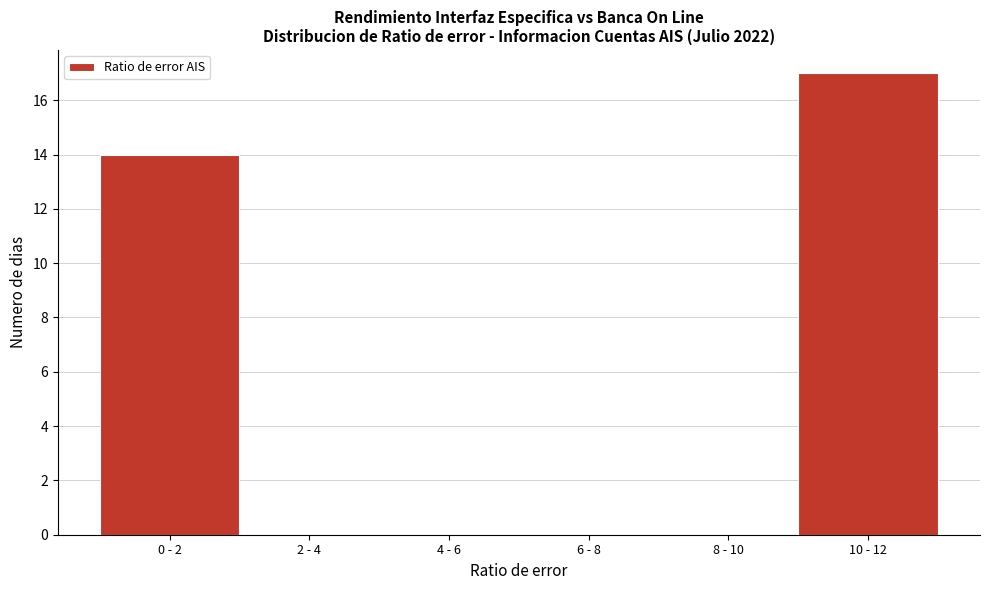

Reading right to left, list all the values displayed in this chart.

10 - 12=17	8 - 10=0	6 - 8=0	4 - 6=0	2 - 4=0	0 - 2=14